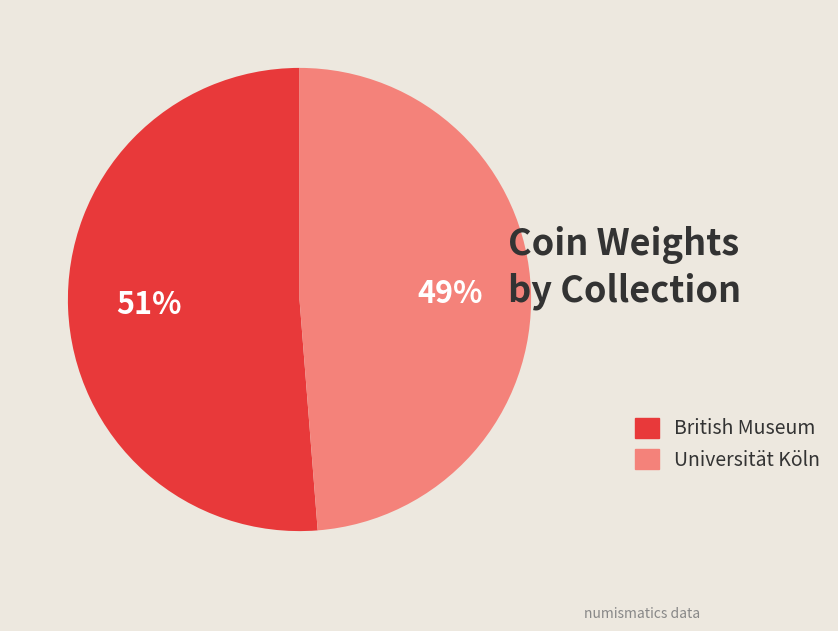

Is there any slice that represents more than half of the pie?

Yes